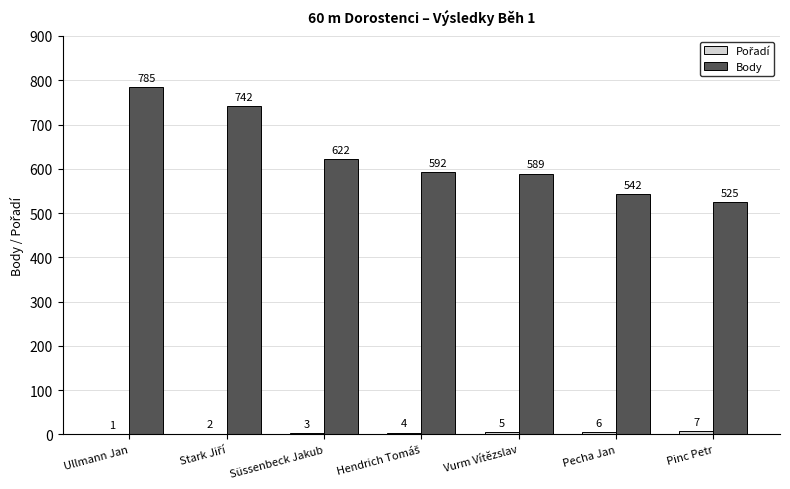

Which label corresponds to the largest value in the chart?

Ullmann Jan